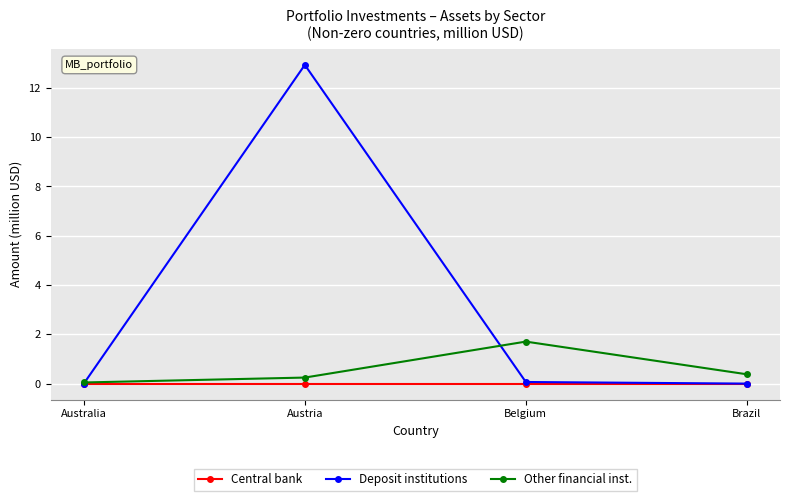

Which series has the largest range (max minus min)?

Deposit institutions